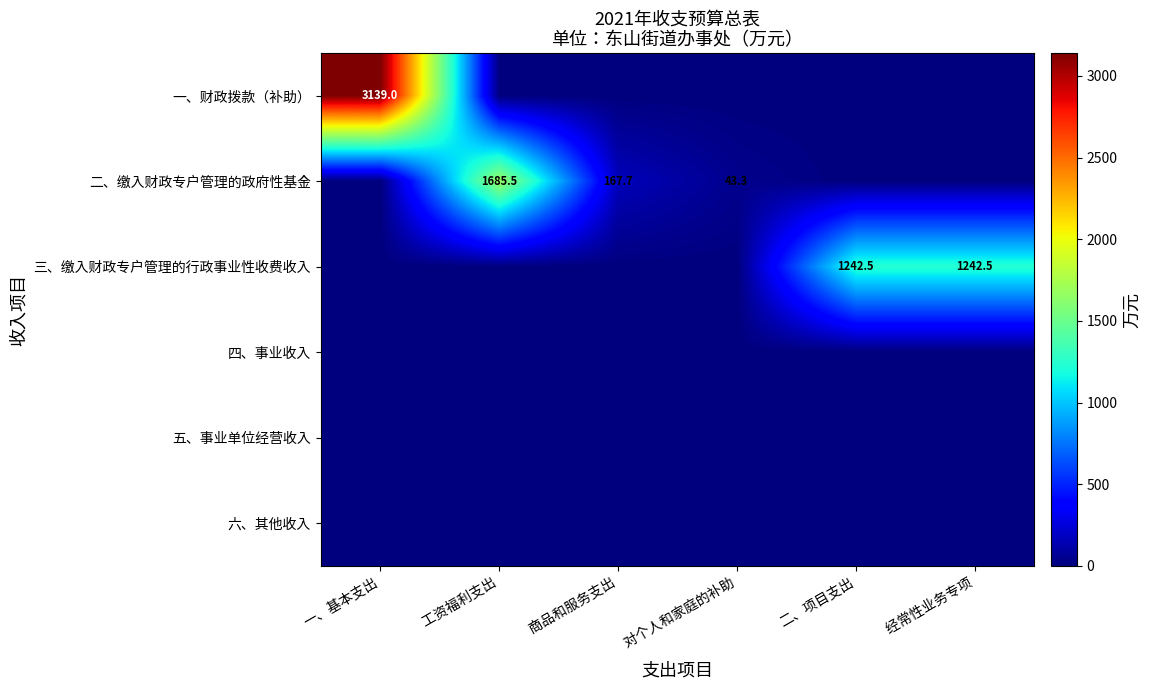

True or false: 三、缴入财政专户管理的行政事业性收费收入 has a value of 1842.9 at 二、项目支出.

False